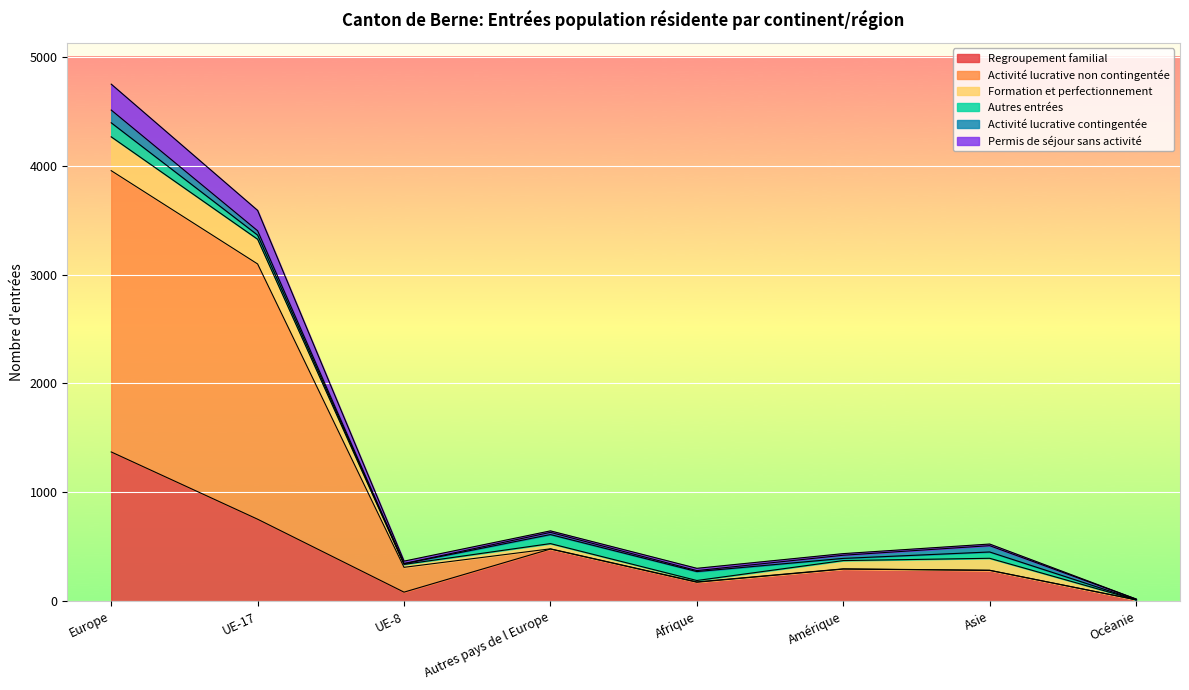

How many lines are shown in the chart?

6